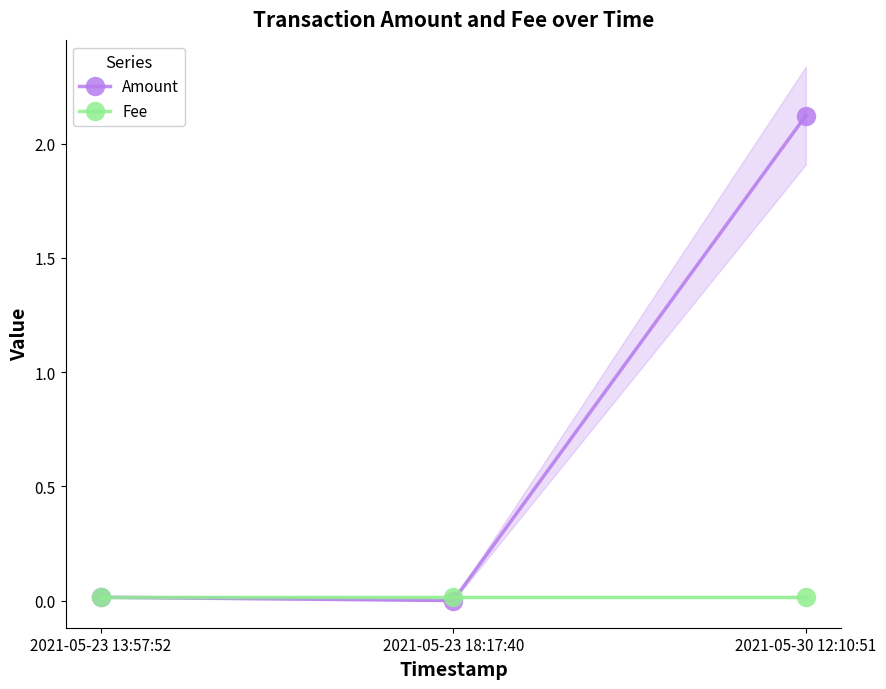

At how many categories does at least one series exceed 1?

1